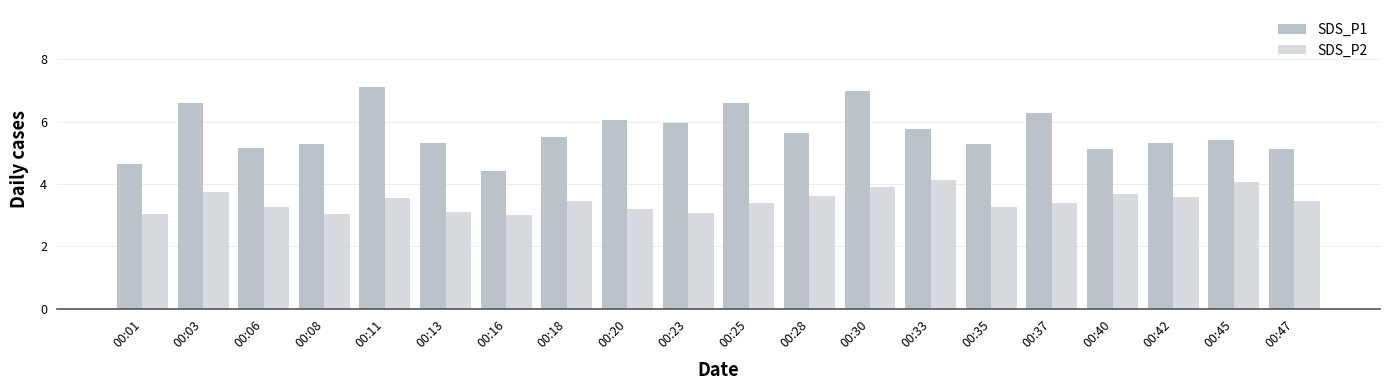

Rank the series by their average value, from highest to lowest.

SDS_P1, SDS_P2